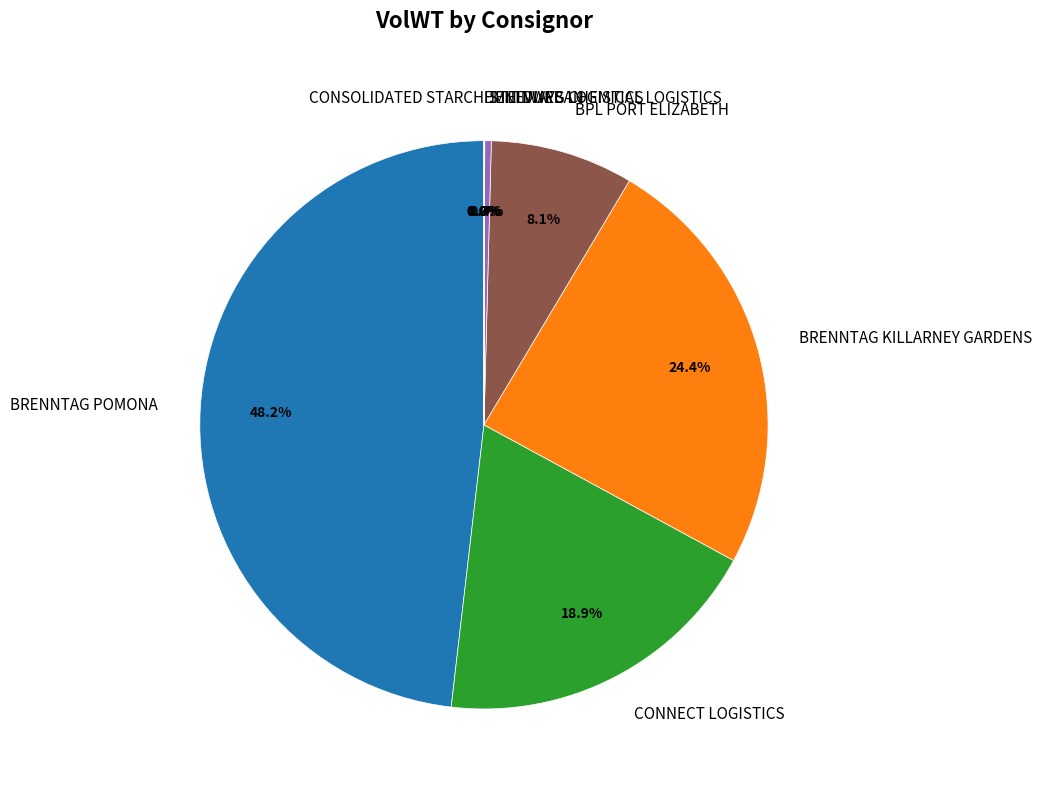

What is the change in value from STEINWEG CHEMICAL LOGISTICS to CONSOLIDATED STARCH?

-702.0